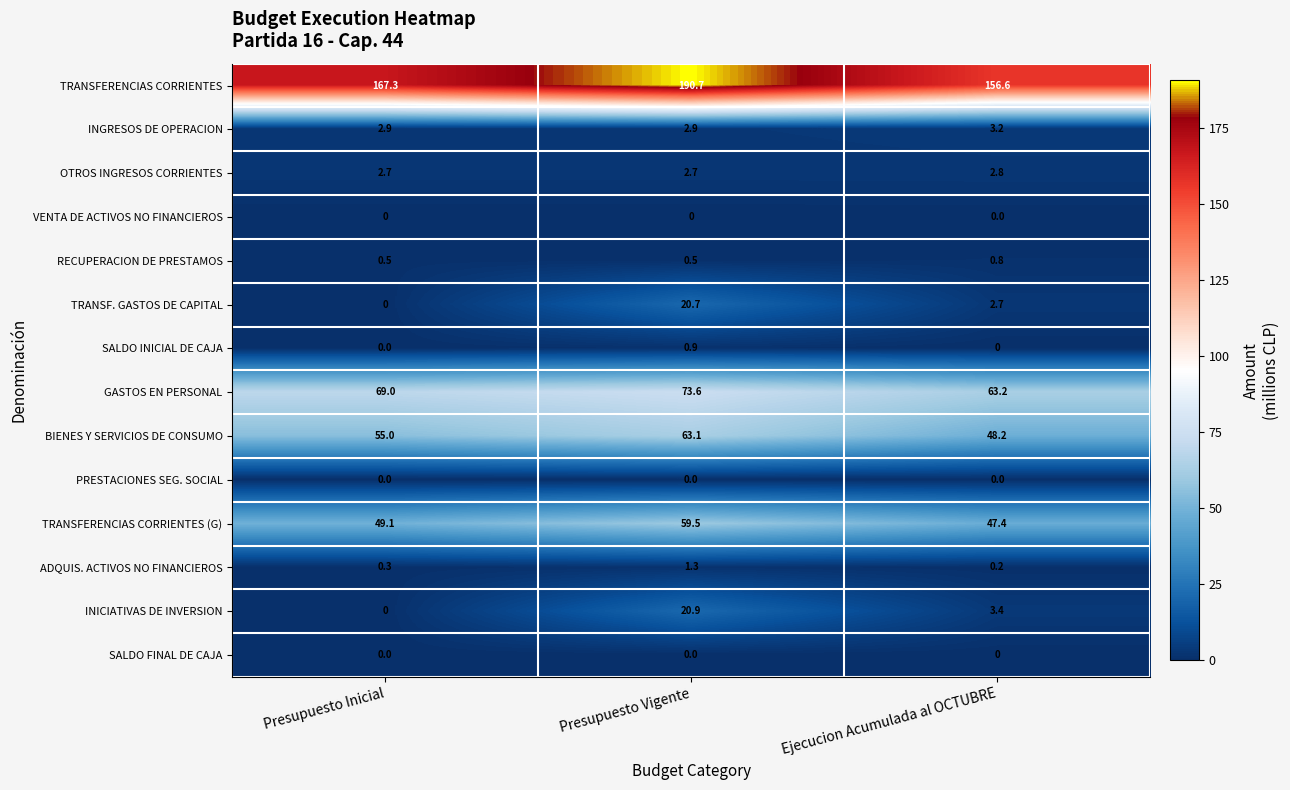

The RECUPERACION DE PRESTAMOS series shows 0.5 at Presupuesto Vigente. True or false?

True